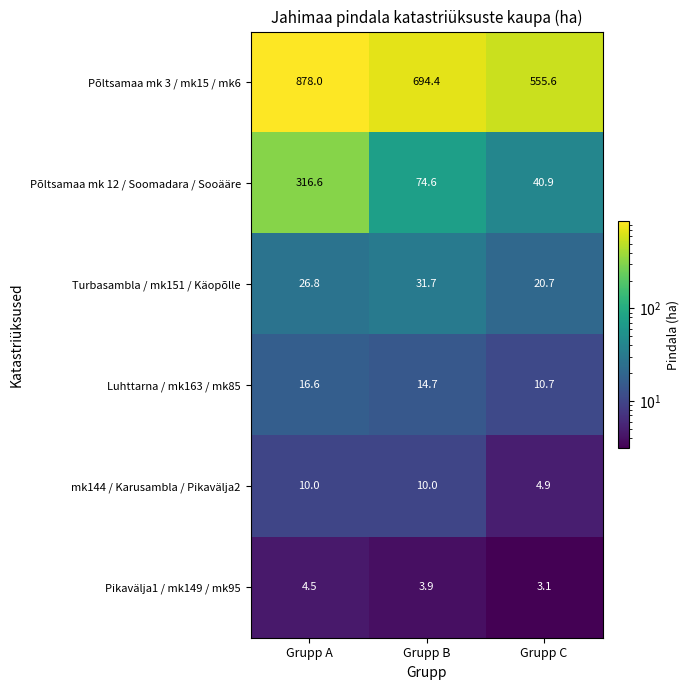

At which label is Põltsamaa mk 3 / mk15 / mk6 closest to 716?

Grupp B